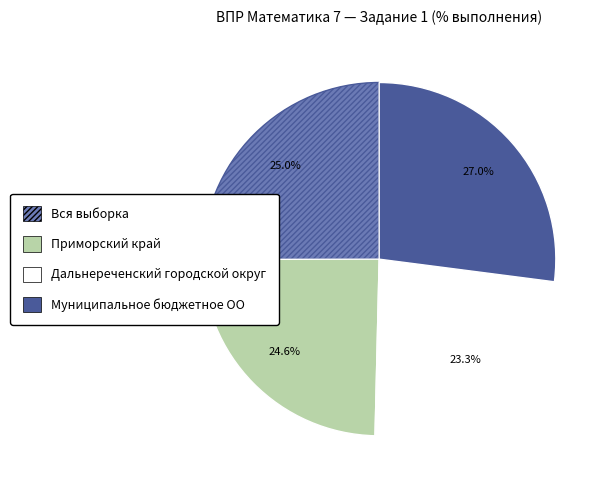

The Дальнереченский городской округ slice represents 18% of the pie. True or false?

False